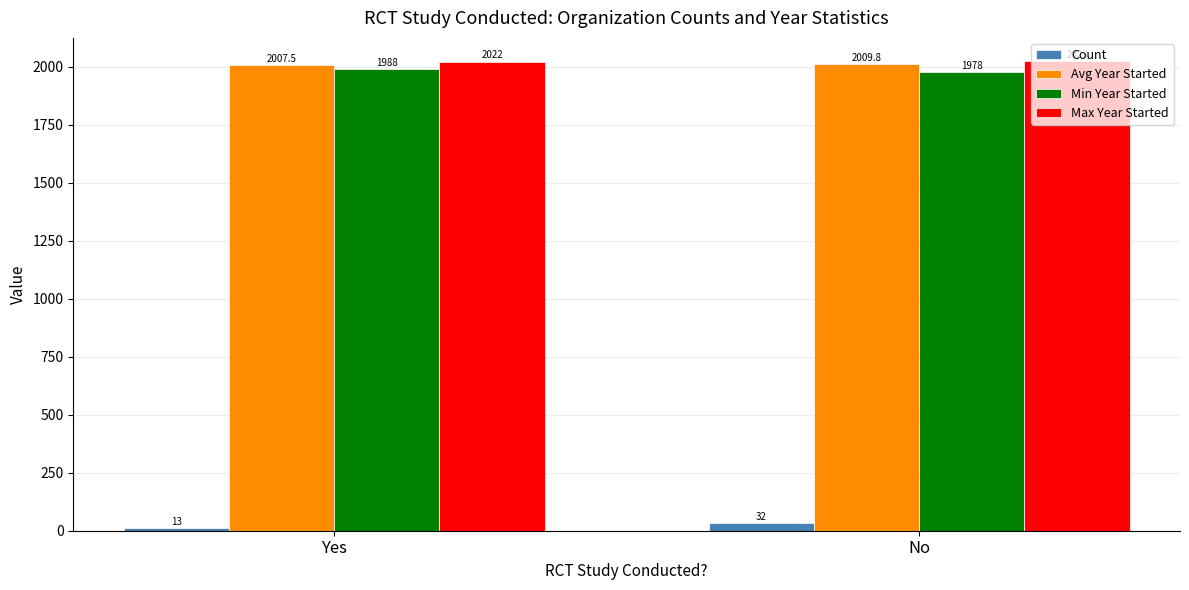

Reading left to right, list all the values displayed in this chart.

Count: 13.0	32.0
Avg Year Started: 2007.5	2009.8
Min Year Started: 1988.0	1978.0
Max Year Started: 2022.0	2023.0